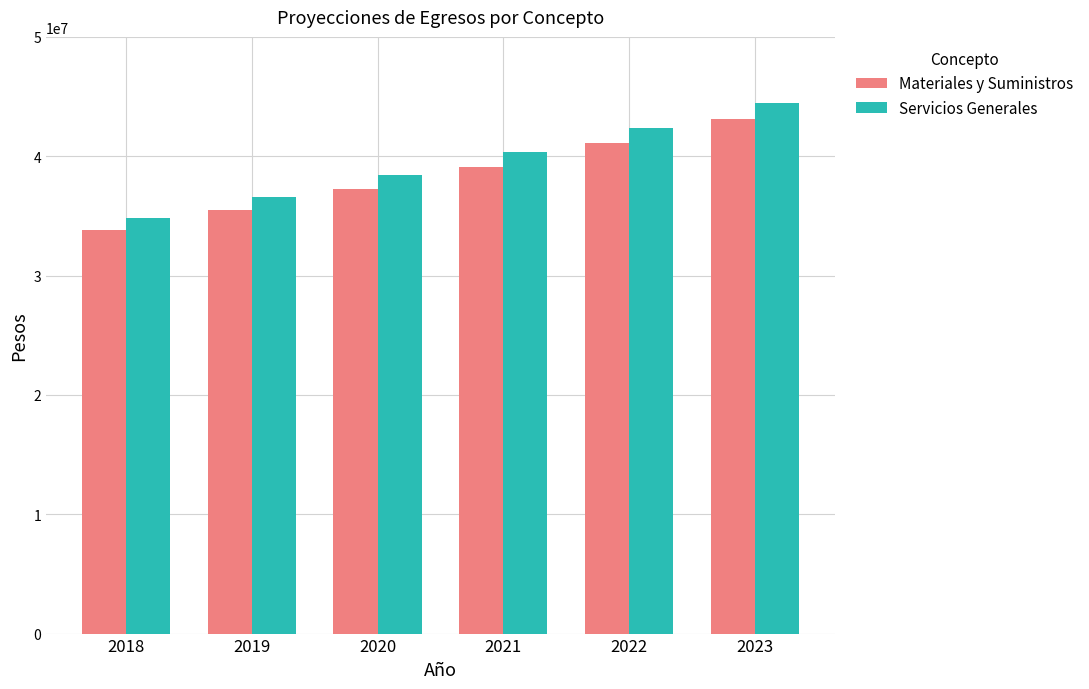

What is the difference between the maximum and minimum values in the Materiales y Suministros series?

9335112.4